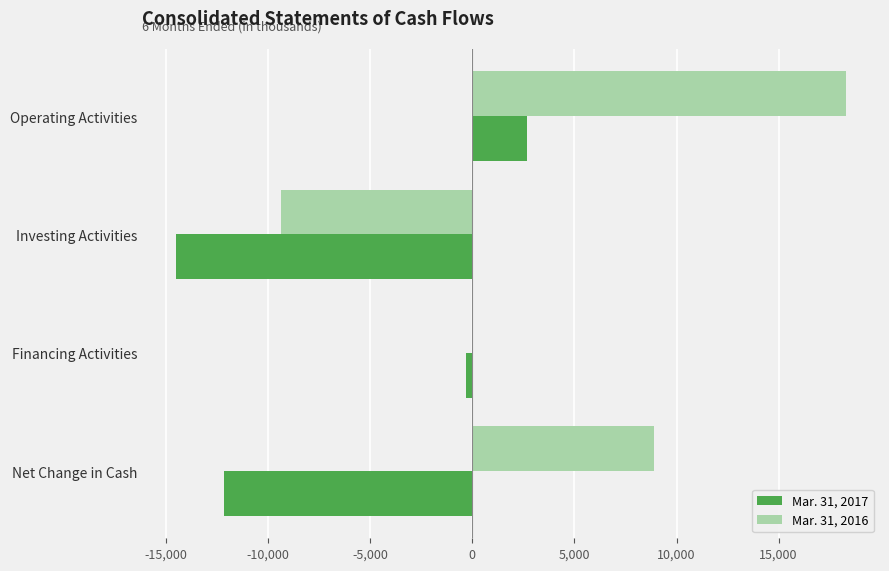

How many distinct data groups are displayed?

2